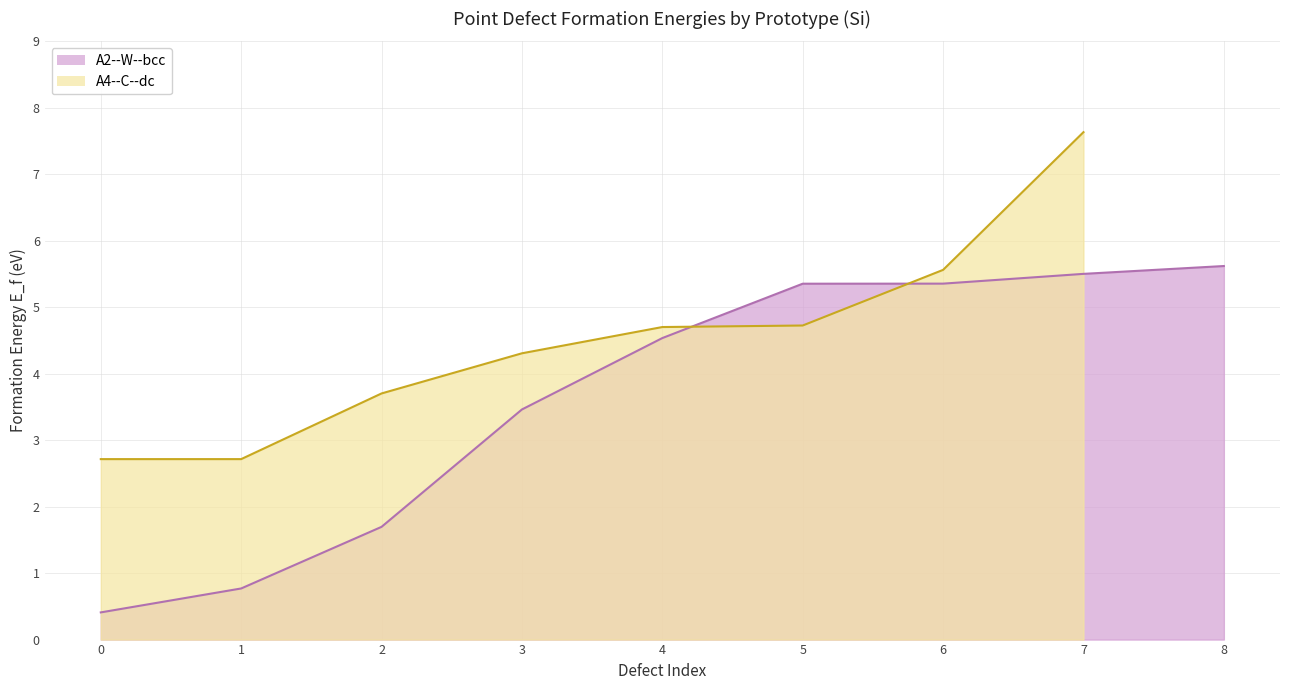

Between 6 and 5, which is larger?

6